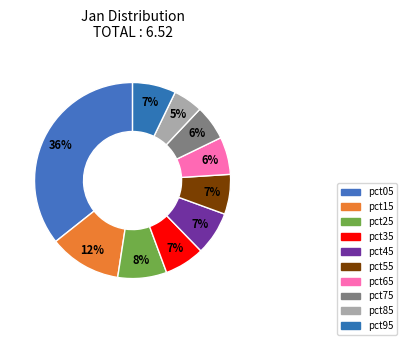

Combined, do pct95 and pct45 account for over 50%?

No